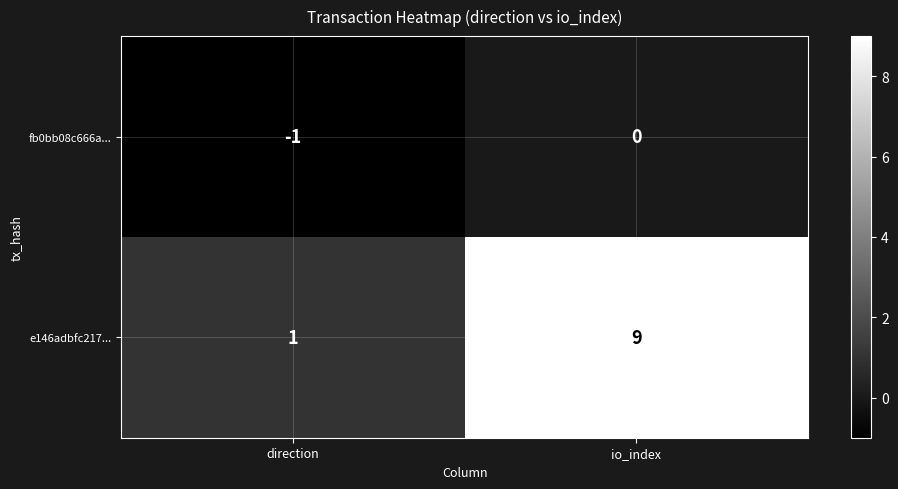

True or false: fb0bb08c666a... has a value of 0 at io_index.

True